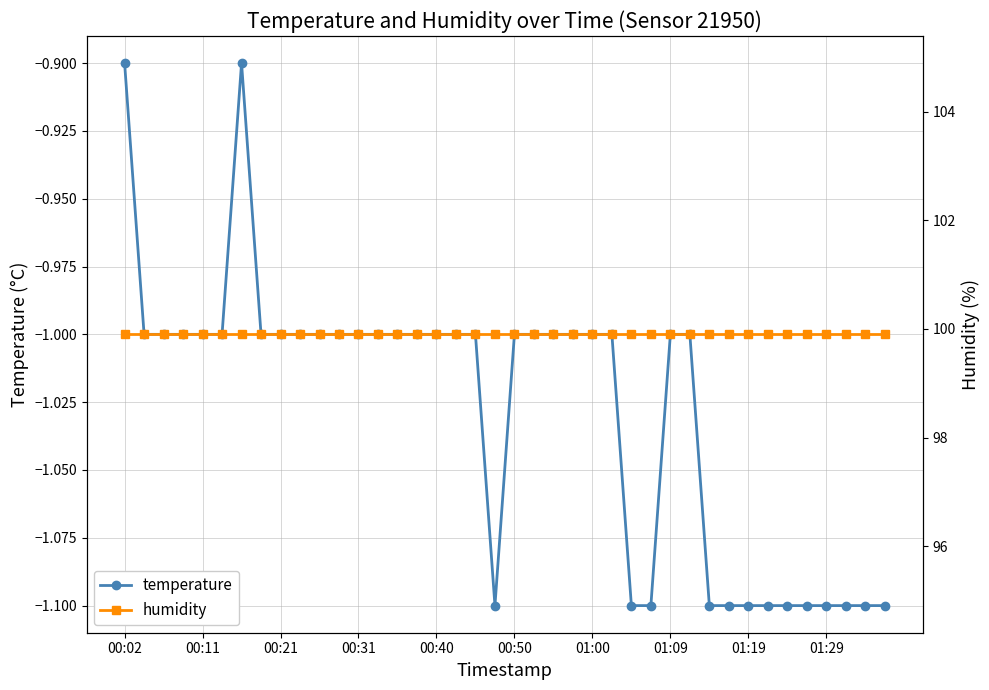

What is the difference between the second highest and second lowest values in the temperature series?

0.2